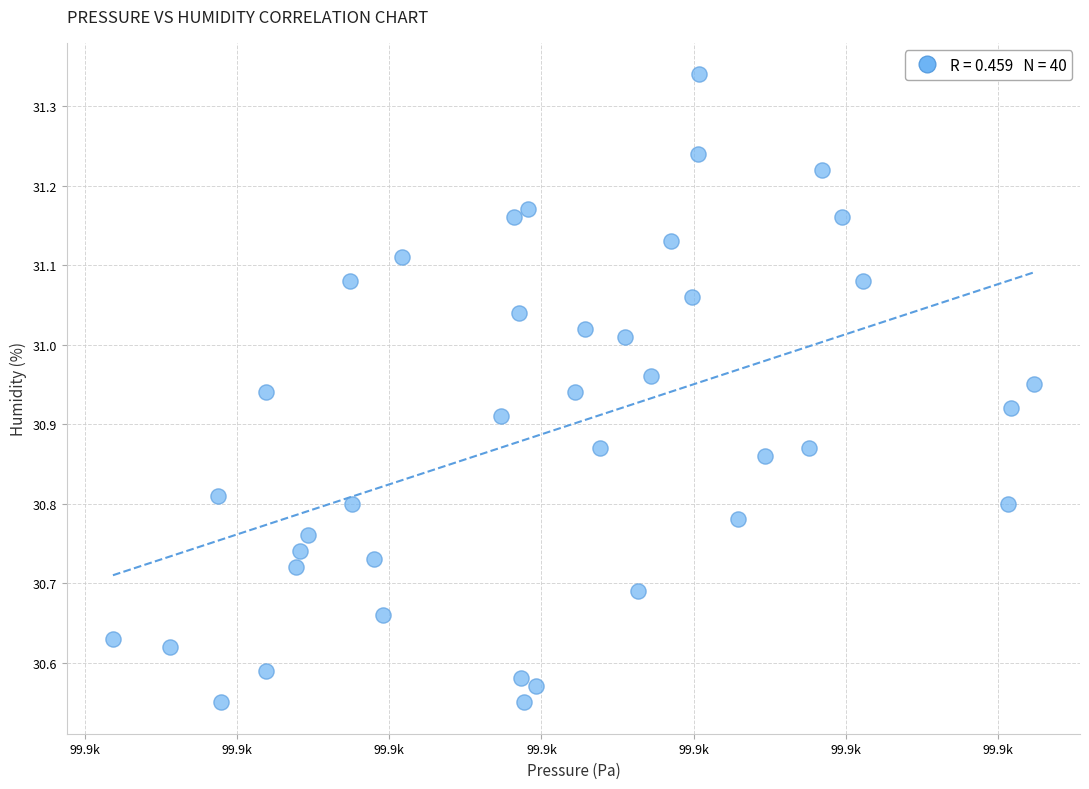

What is the range of X values (max minus min)?

30.3